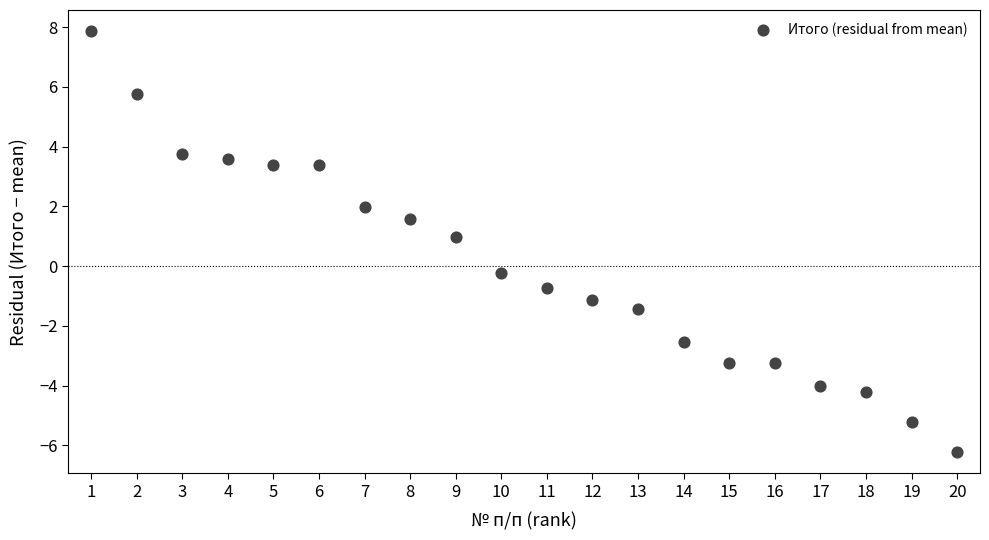

What is the range of X values (max minus min)?

19.0